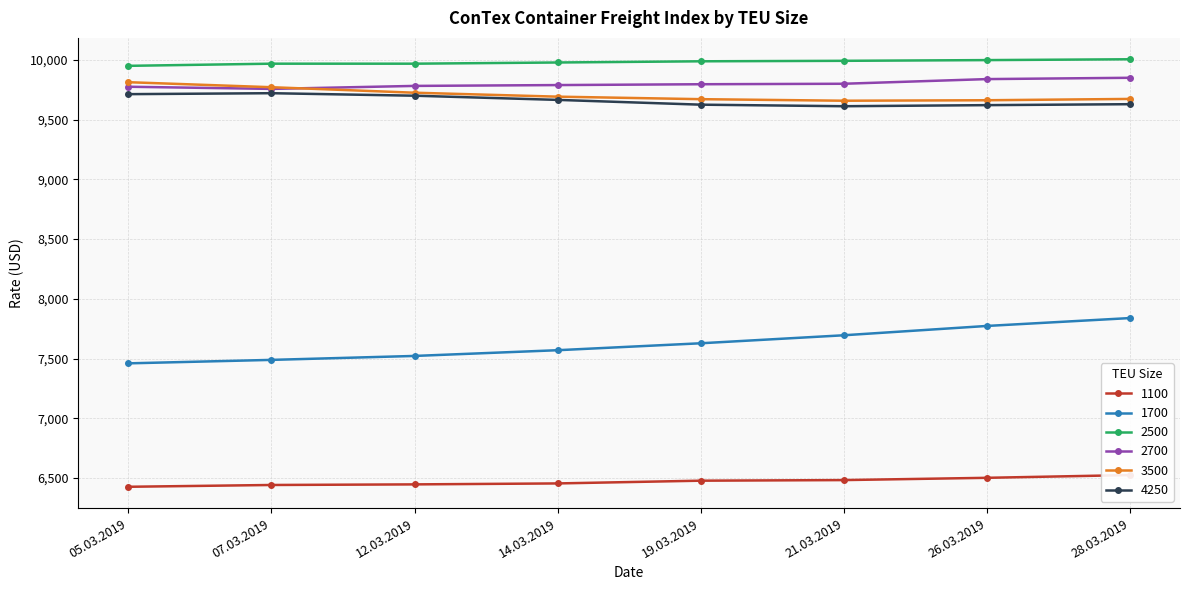

Reading left to right, what are all the values shown in this chart?

1100: 05.03.2019=6427	07.03.2019=6442	12.03.2019=6447	14.03.2019=6455	19.03.2019=6478	21.03.2019=6483	26.03.2019=6502	28.03.2019=6525
1700: 05.03.2019=7460	07.03.2019=7489	12.03.2019=7522	14.03.2019=7570	19.03.2019=7628	21.03.2019=7695	26.03.2019=7773	28.03.2019=7839
2500: 05.03.2019=9950	07.03.2019=9968	12.03.2019=9968	14.03.2019=9978	19.03.2019=9988	21.03.2019=9992	26.03.2019=9998	28.03.2019=10005
2700: 05.03.2019=9775	07.03.2019=9757	12.03.2019=9782	14.03.2019=9789	19.03.2019=9796	21.03.2019=9800	26.03.2019=9839	28.03.2019=9850
3500: 05.03.2019=9813	07.03.2019=9771	12.03.2019=9725	14.03.2019=9692	19.03.2019=9671	21.03.2019=9658	26.03.2019=9662	28.03.2019=9673
4250: 05.03.2019=9713	07.03.2019=9721	12.03.2019=9700	14.03.2019=9665	19.03.2019=9625	21.03.2019=9612	26.03.2019=9621	28.03.2019=9629